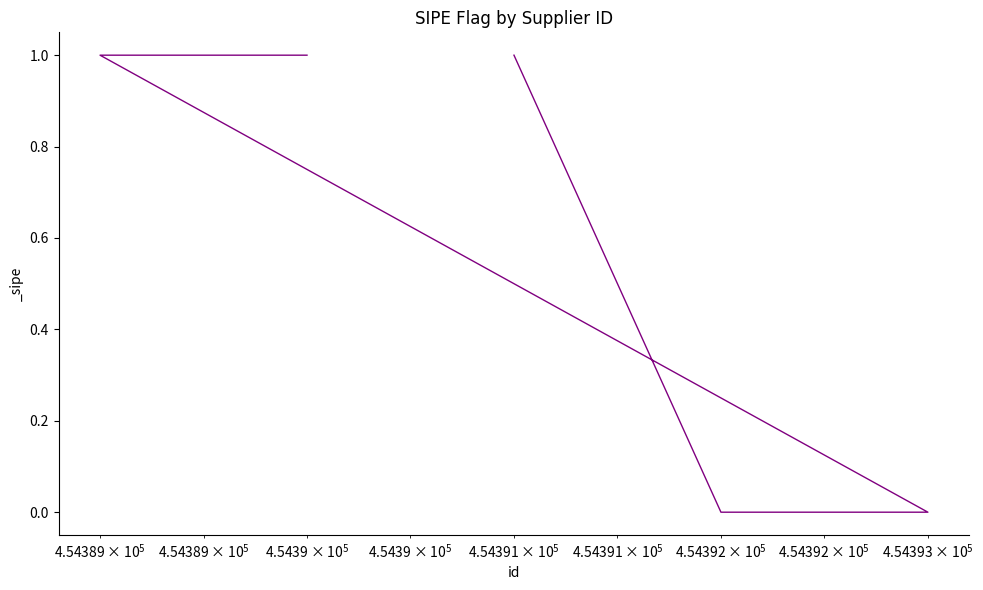

How many values are above zero?

3